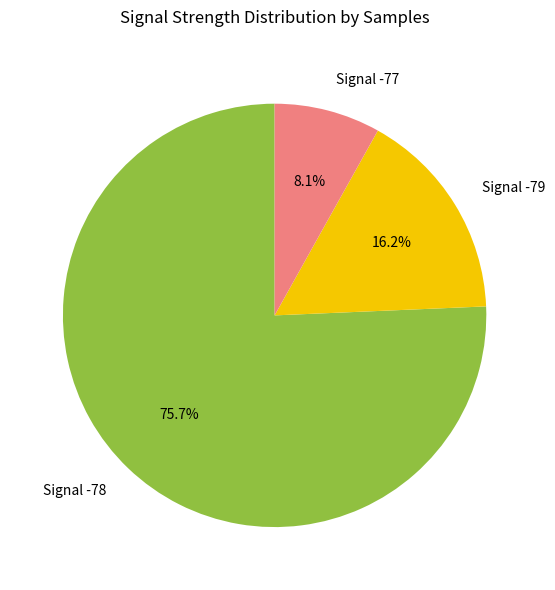

Which category has the biggest portion of the pie?

Signal -78